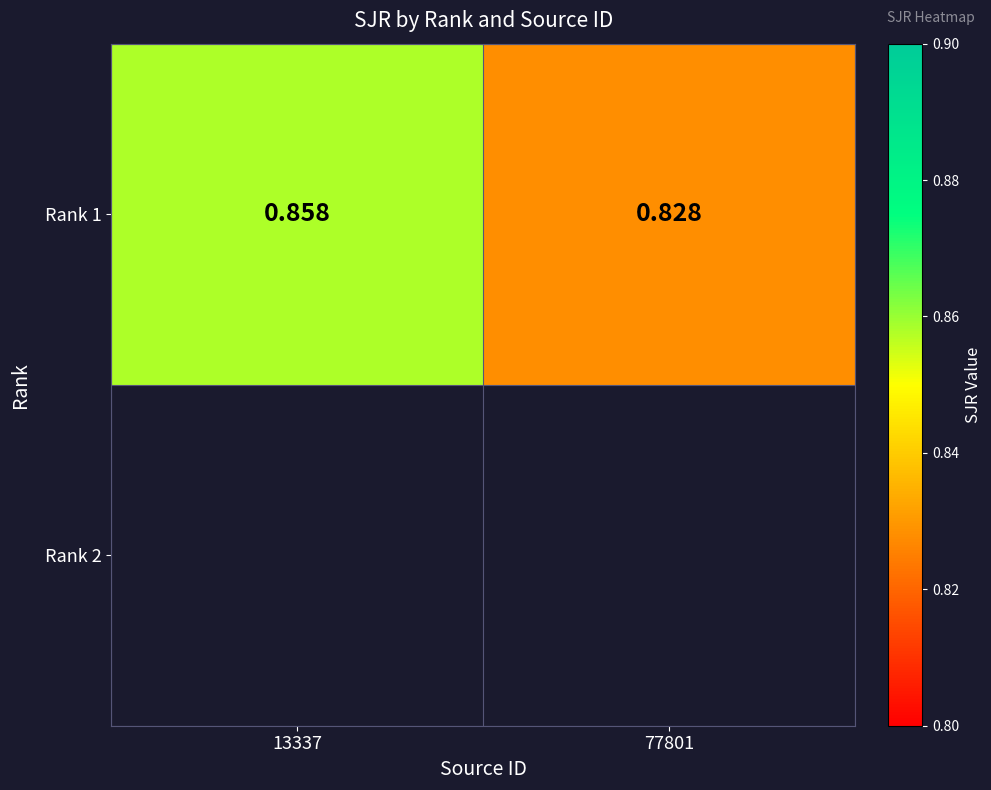

Reading right to left, what are all the values shown in this chart?

77801=0.8	13337=0.9